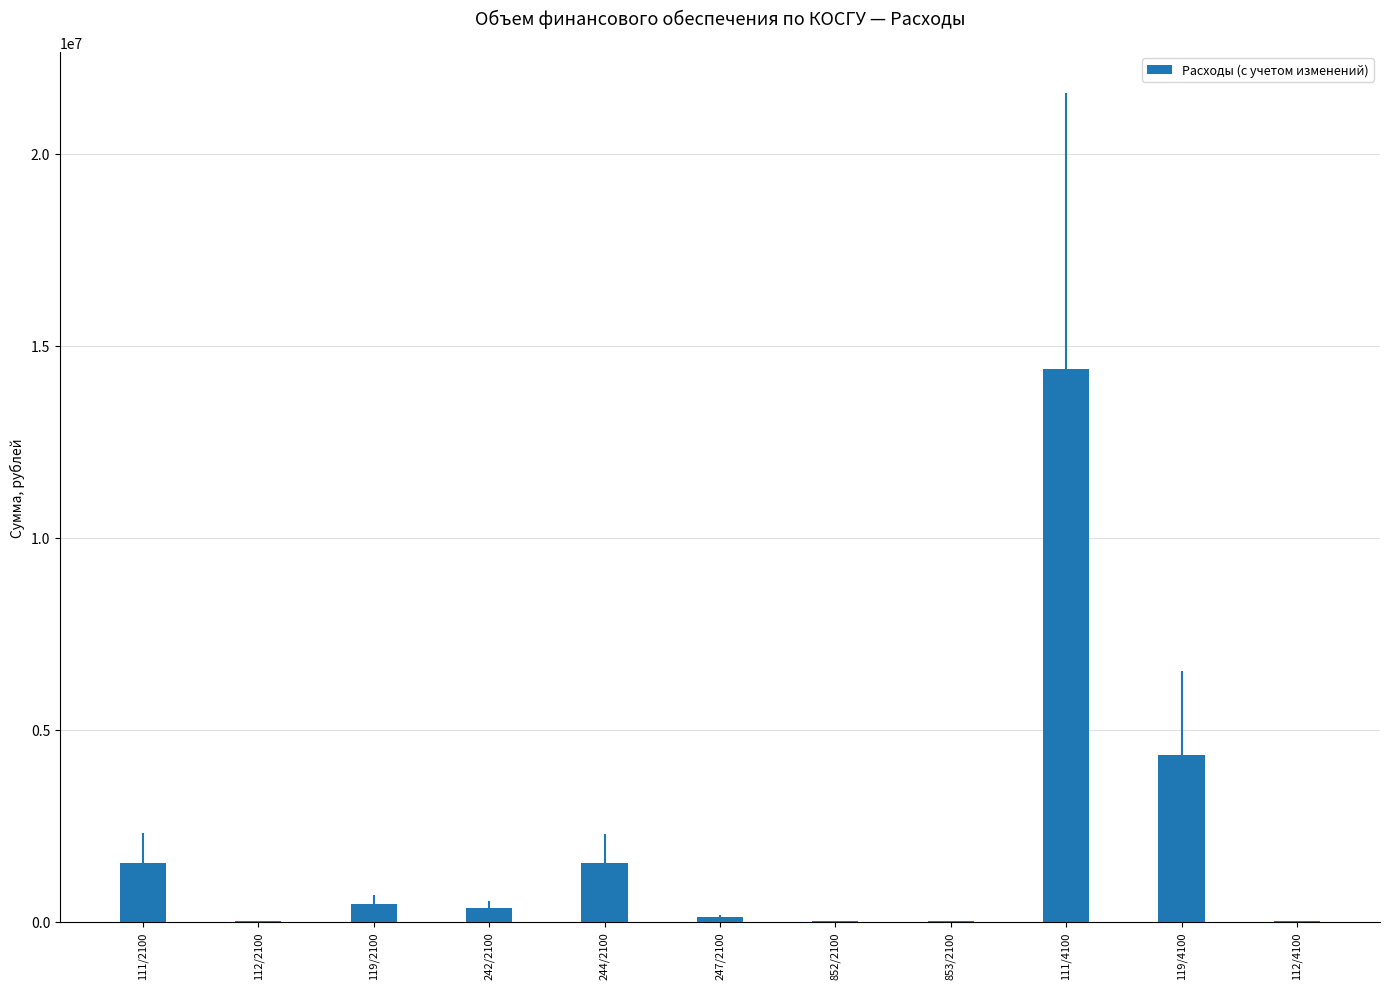

Count the number of data series in this chart.

1